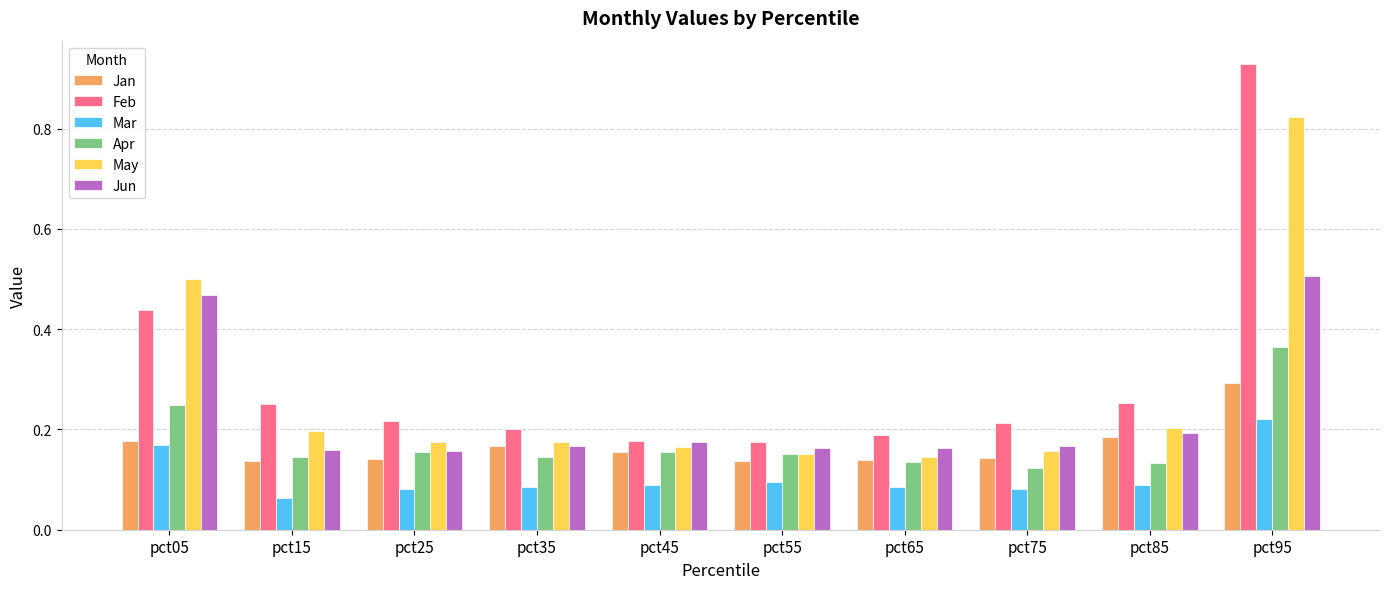

Which category has the highest value in the May series?

pct95